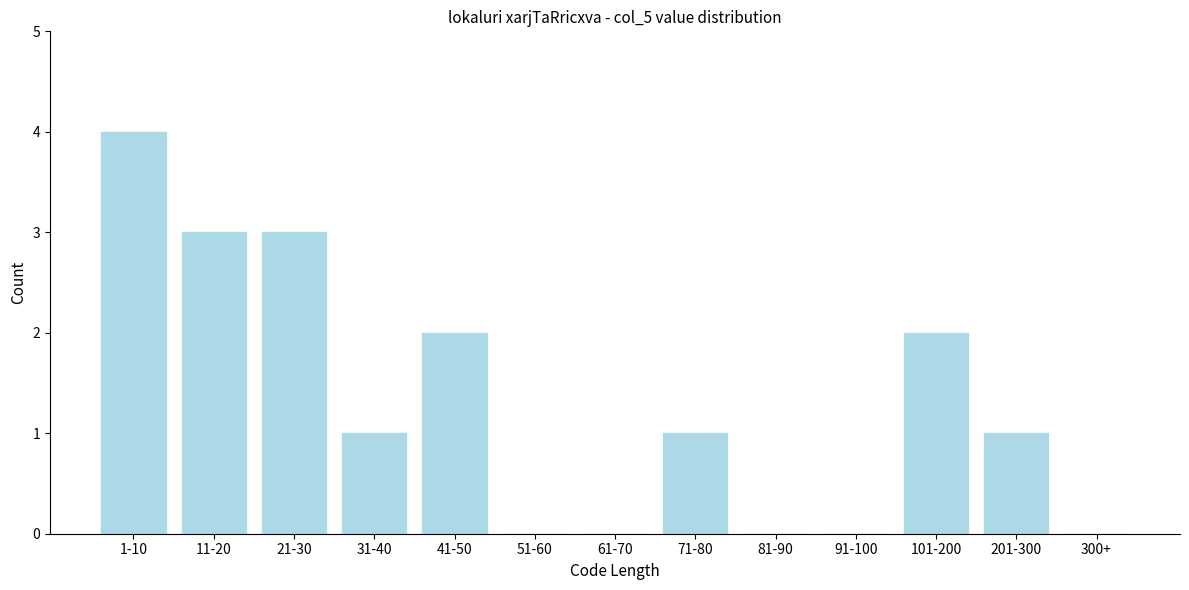

Reading right to left, list all the values displayed in this chart.

300+=0	201-300=1	101-200=2	91-100=0	81-90=0	71-80=1	61-70=0	51-60=0	41-50=2	31-40=1	21-30=3	11-20=3	1-10=4